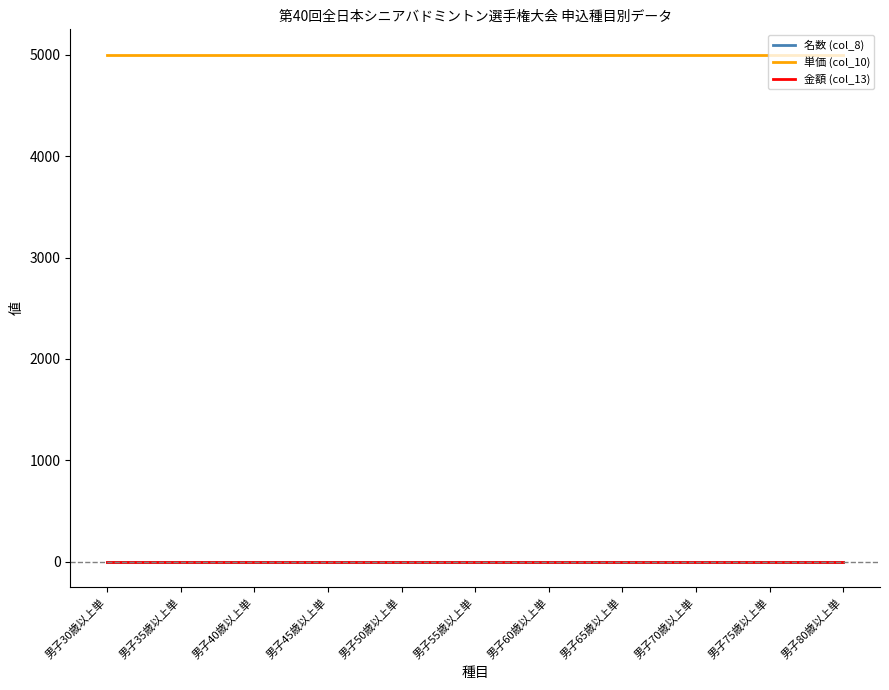

What is the total value across all series at 男子70歳以上単?

5000